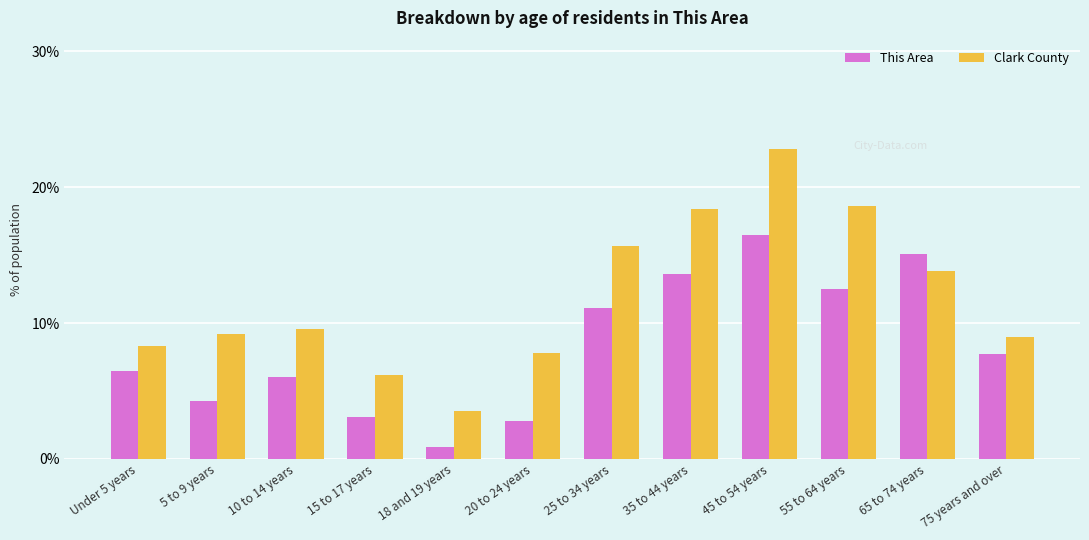

Reading left to right, transcribe all the data shown in this chart.

This Area: 6.5	4.3	6.0	3.1	0.9	2.8	11.1	13.6	16.5	12.5	15.1	7.7
Clark County: 8.3	9.2	9.6	6.2	3.5	7.8	15.7	18.4	22.8	18.6	13.8	9.0